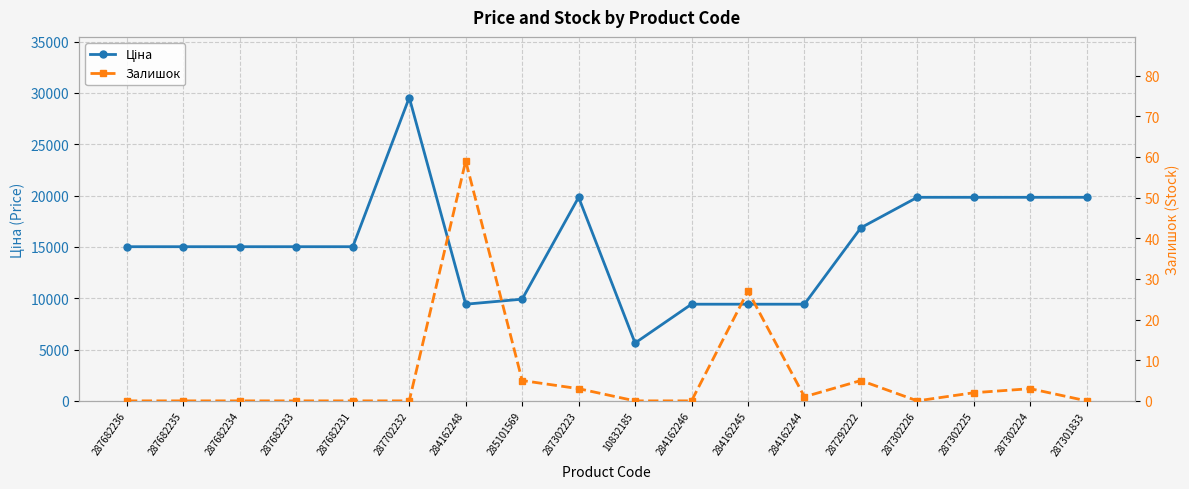

Reading left to right, what are all the values shown in this chart?

Ціна: 15019.2	15019.2	15019.2	15019.2	15019.2	29548.9	9416.9	9908.5	19831.1	5636.0	9416.9	9416.9	9416.9	16863.2	19831.1	19831.1	19831.1	19831.1
Залишок: 0.0	0.0	0.0	0.0	0.0	0.0	59.0	5.0	3.0	0.0	0.0	27.0	1.0	5.0	0.0	2.0	3.0	0.0